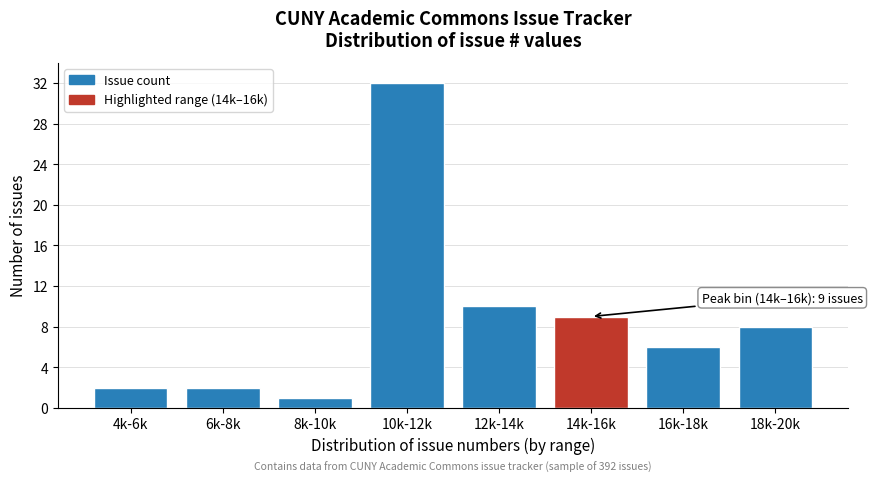

Reading left to right, extract all data points from this chart.

2	2	1	32	10	9	6	8